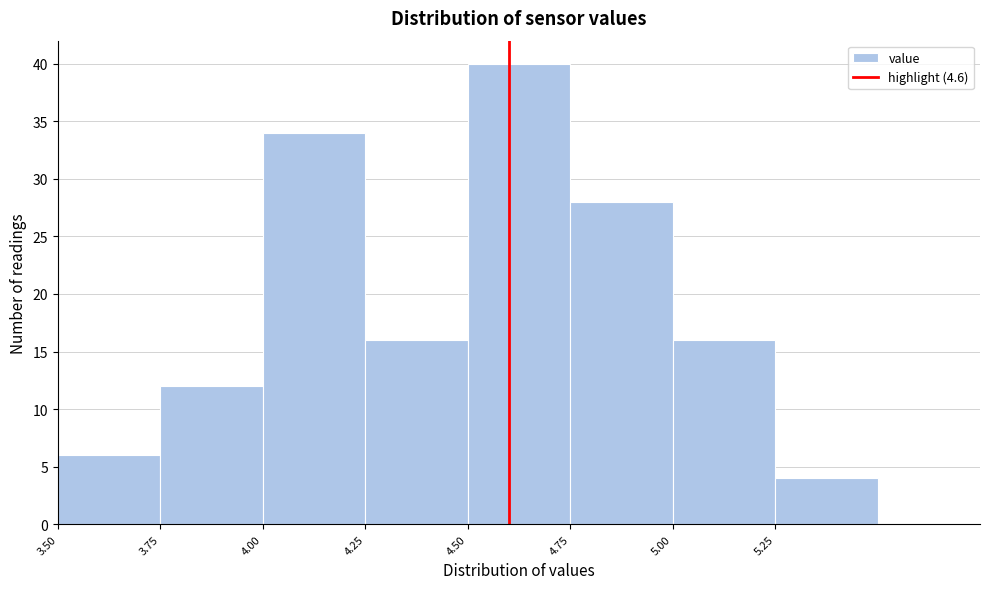

Reading left to right, transcribe this chart: for each bar, give the range it covers on the x-axis and its height. The values are not printed on the chart, so give them approximately, as read against the axis.

3.50 to 3.75: 6
3.75 to 4.00: 12
4.00 to 4.25: 34
4.25 to 4.50: 16
4.50 to 4.75: 40
4.75 to 5.00: 28
5.00 to 5.25: 16
5.25 to 5.50: 4